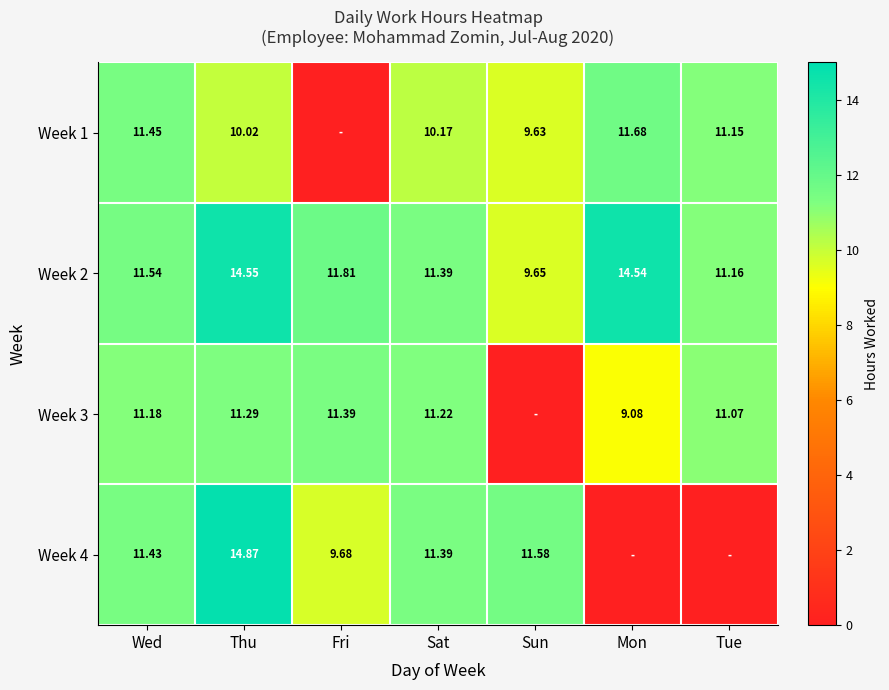

At which label is Week 2 closest to 12?

Fri